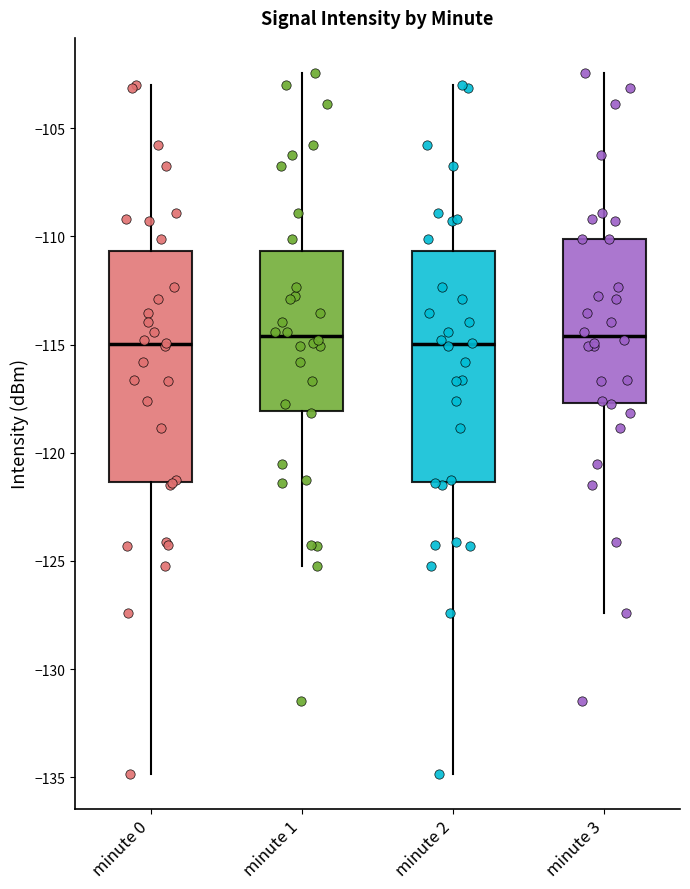

Reading left to right, read every box against the y-axis: the position of its median line, the range the box covers, and the ends of its whiskers. The values are not printed on the chart, so give them approximately, as read against the axis.

minute 0: median -115.0, box -121.5 to -110.5, whiskers -135.0 to -103.0
minute 1: median -114.5, box -118.0 to -110.5, whiskers -125.0 to -102.5
minute 2: median -115.0, box -121.5 to -110.5, whiskers -135.0 to -103.0
minute 3: median -114.5, box -117.5 to -110.0, whiskers -127.5 to -102.5